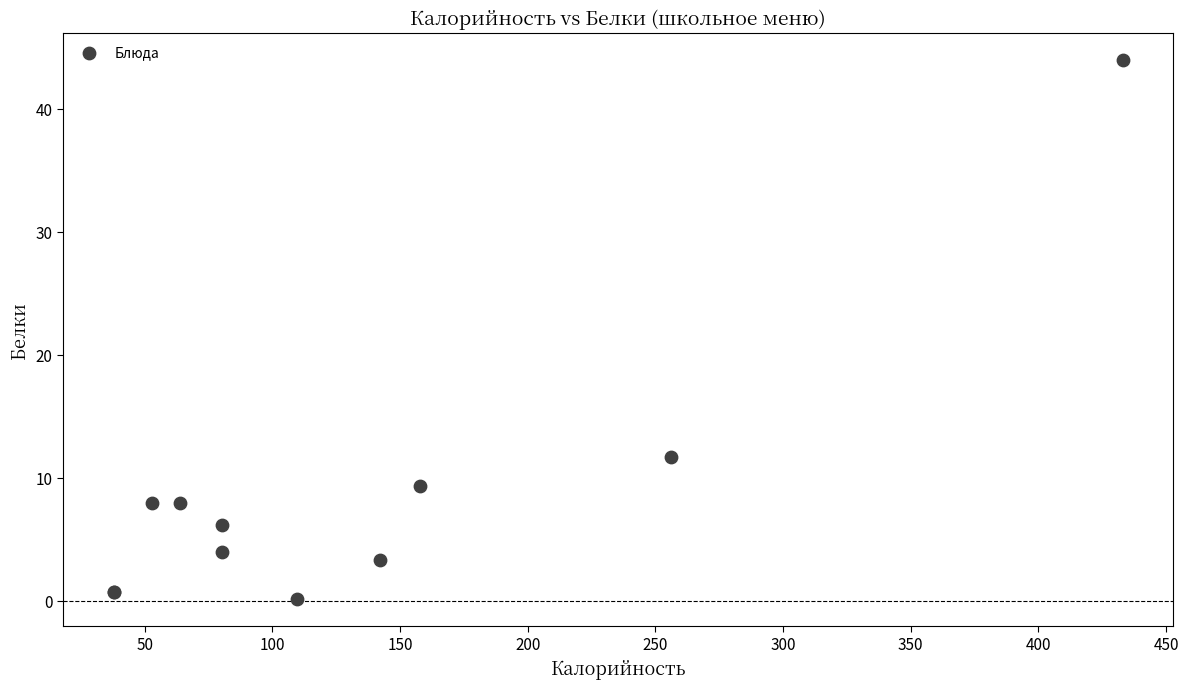

What Y value in the scatter plot is closest to 22?

11.7